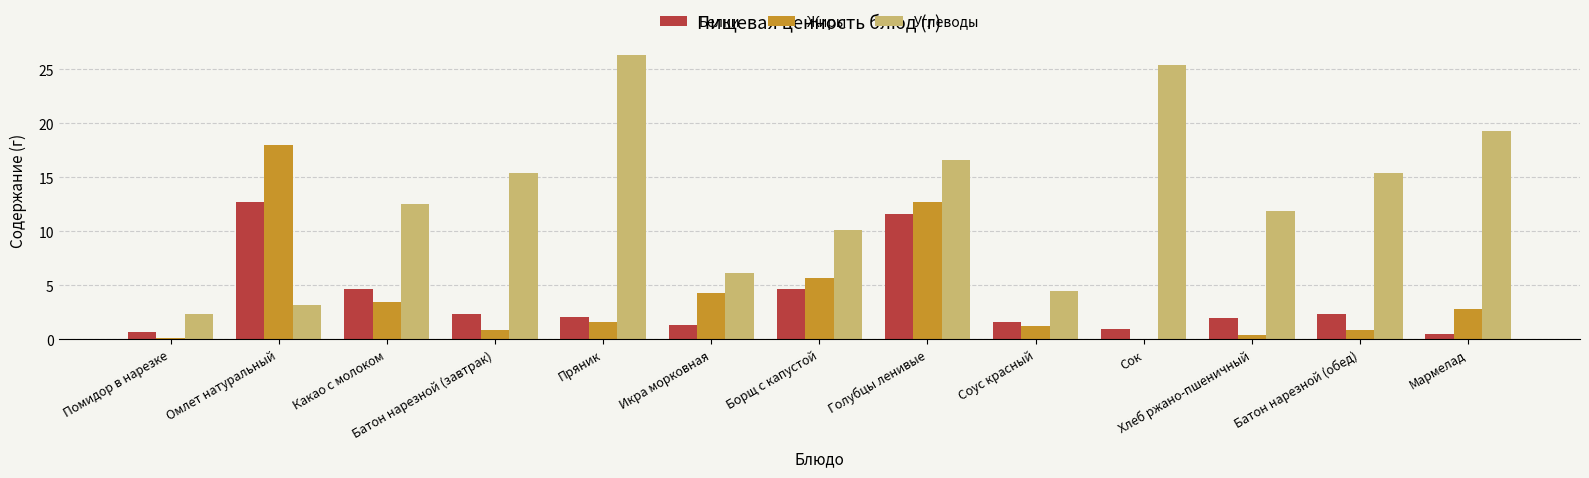

The value of Углеводы at Омлет натуральный is 3.2. True or false?

True